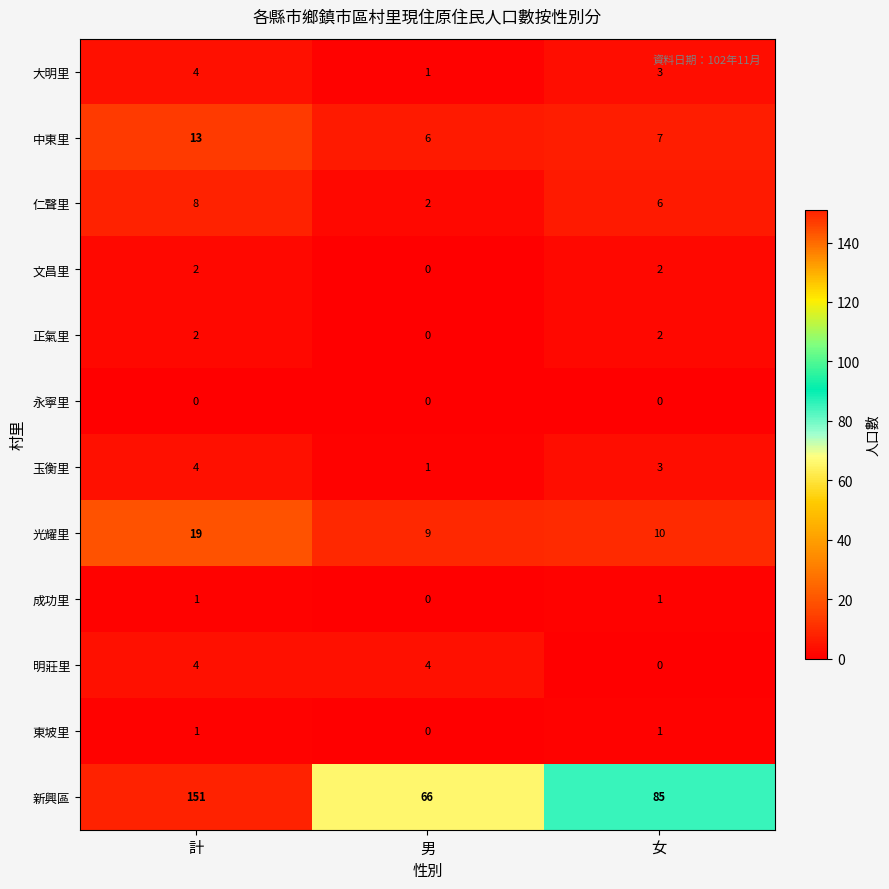

The 仁聲里 series shows 6 at 女. True or false?

True